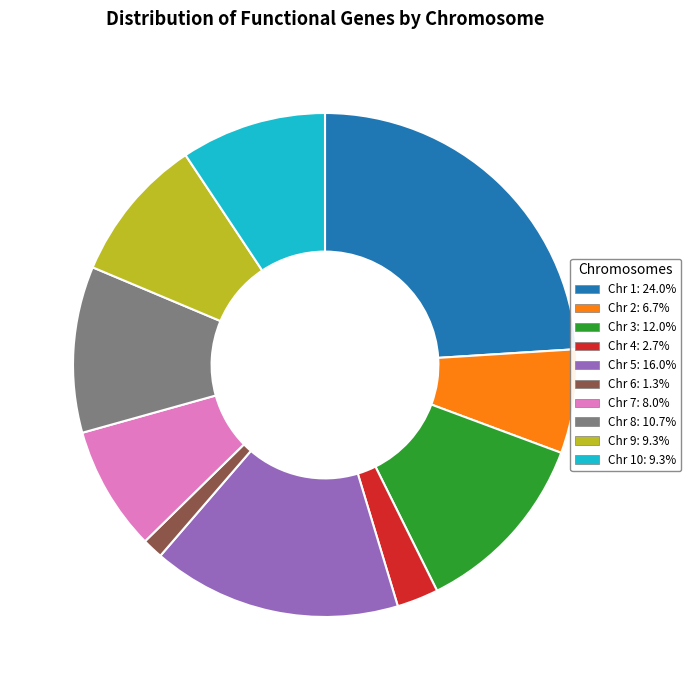

Is there a majority slice in this chart?

No